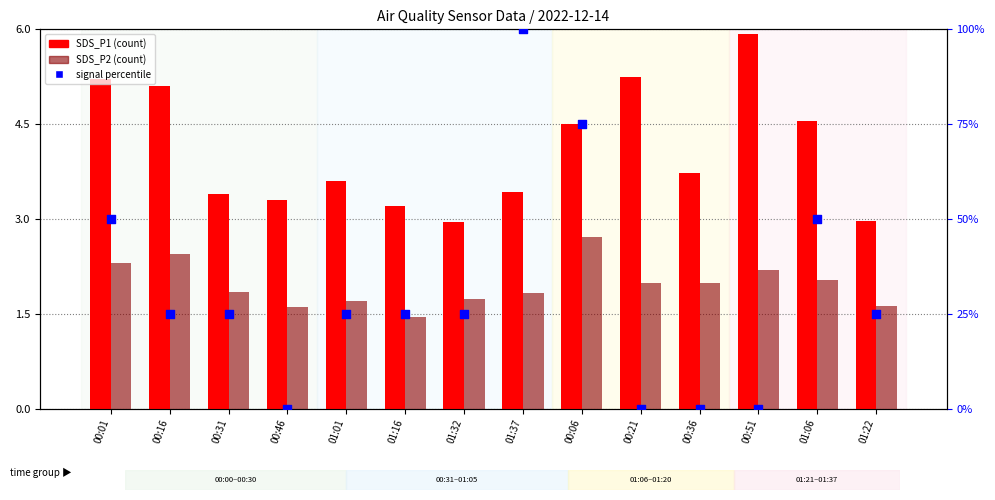

At how many categories does at least one series exceed 2?

14